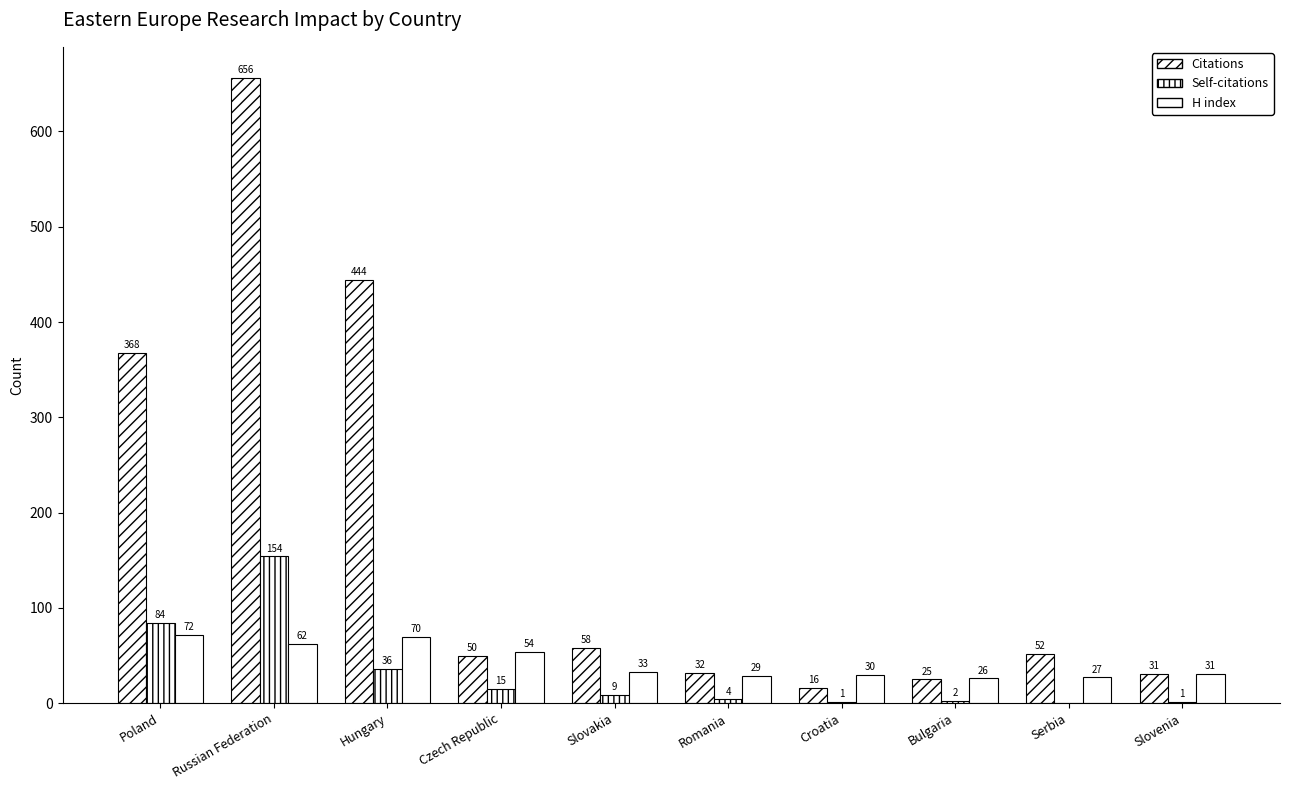

What is the label of the 1st bar from the left?

Poland